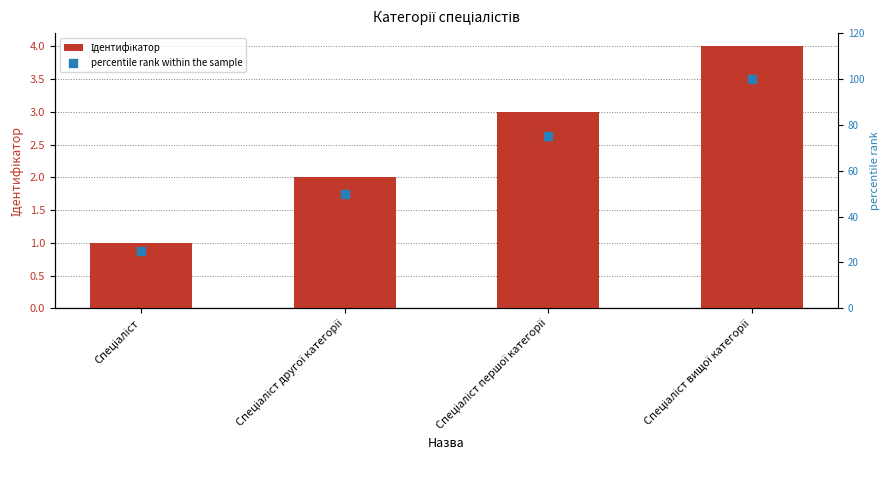

Is the value of Ідентифікатор at Спеціаліст вищої категорії greater than the value of percentile rank within the sample at Спеціаліст другої категорії?

No